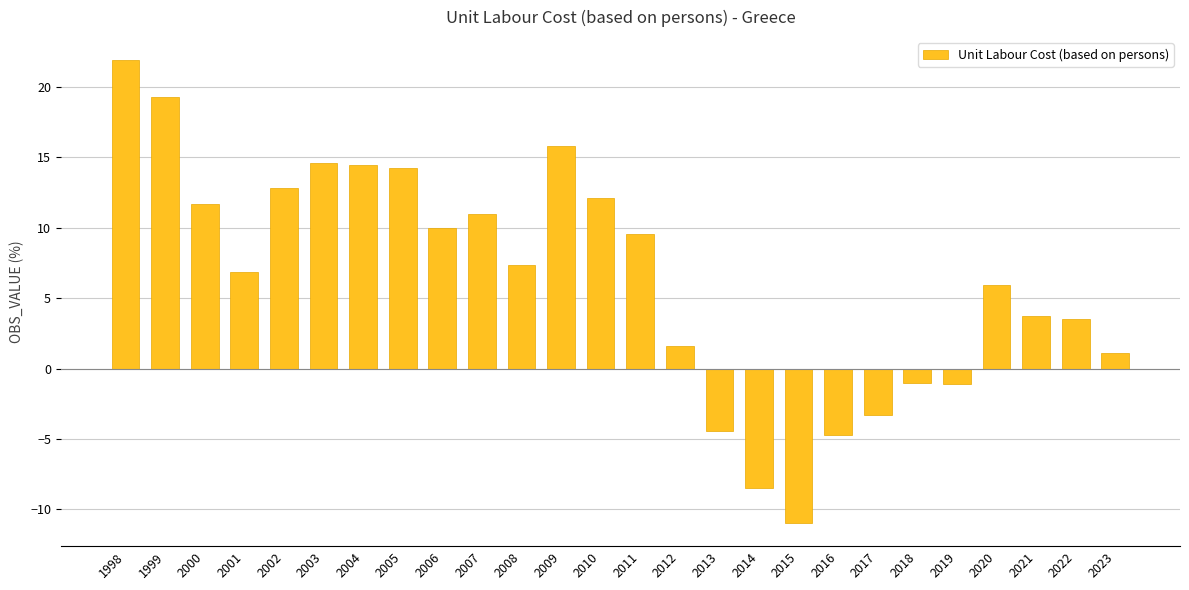

Between 2009 and 1998, which is larger?

1998